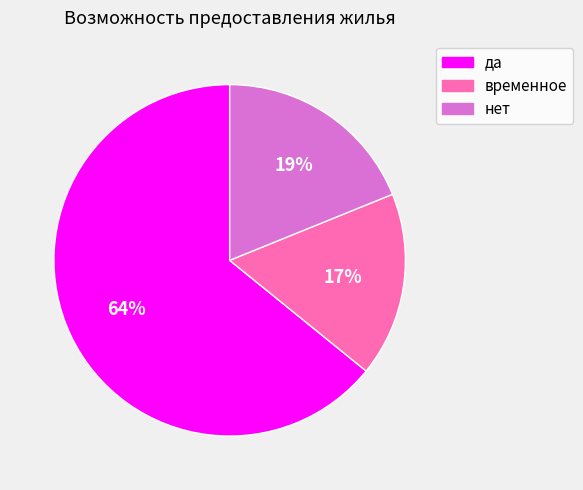

What percentage is the да slice, to the nearest percent?

64%